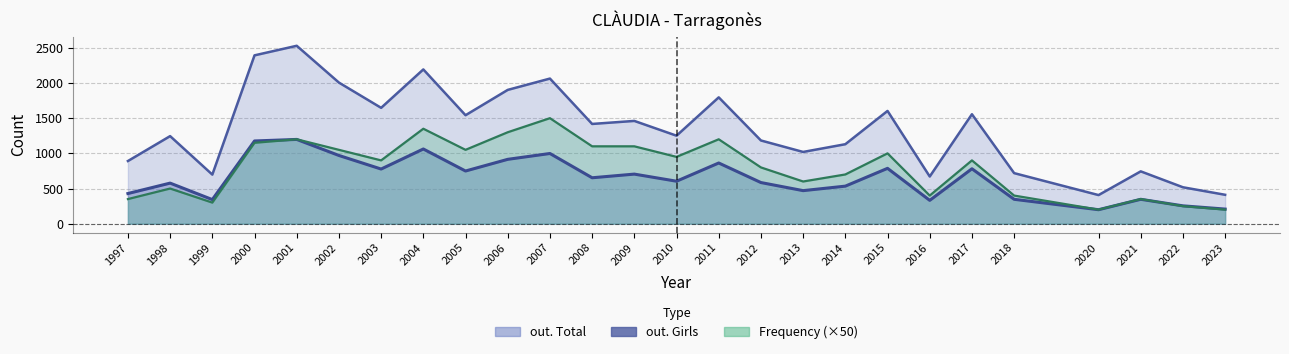

How many interior local peaks does the Frequency series have?

8